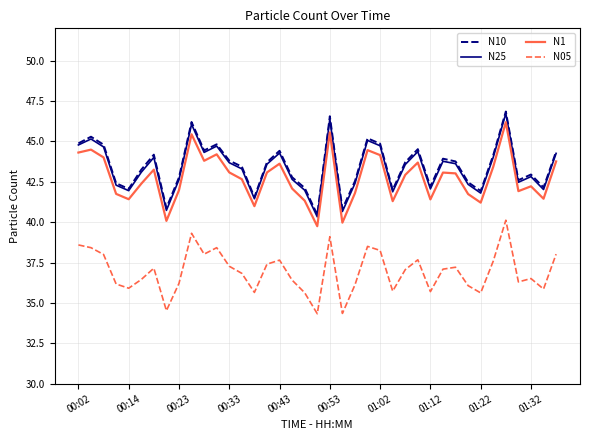

Is this an area chart (filled region under the line)?

No